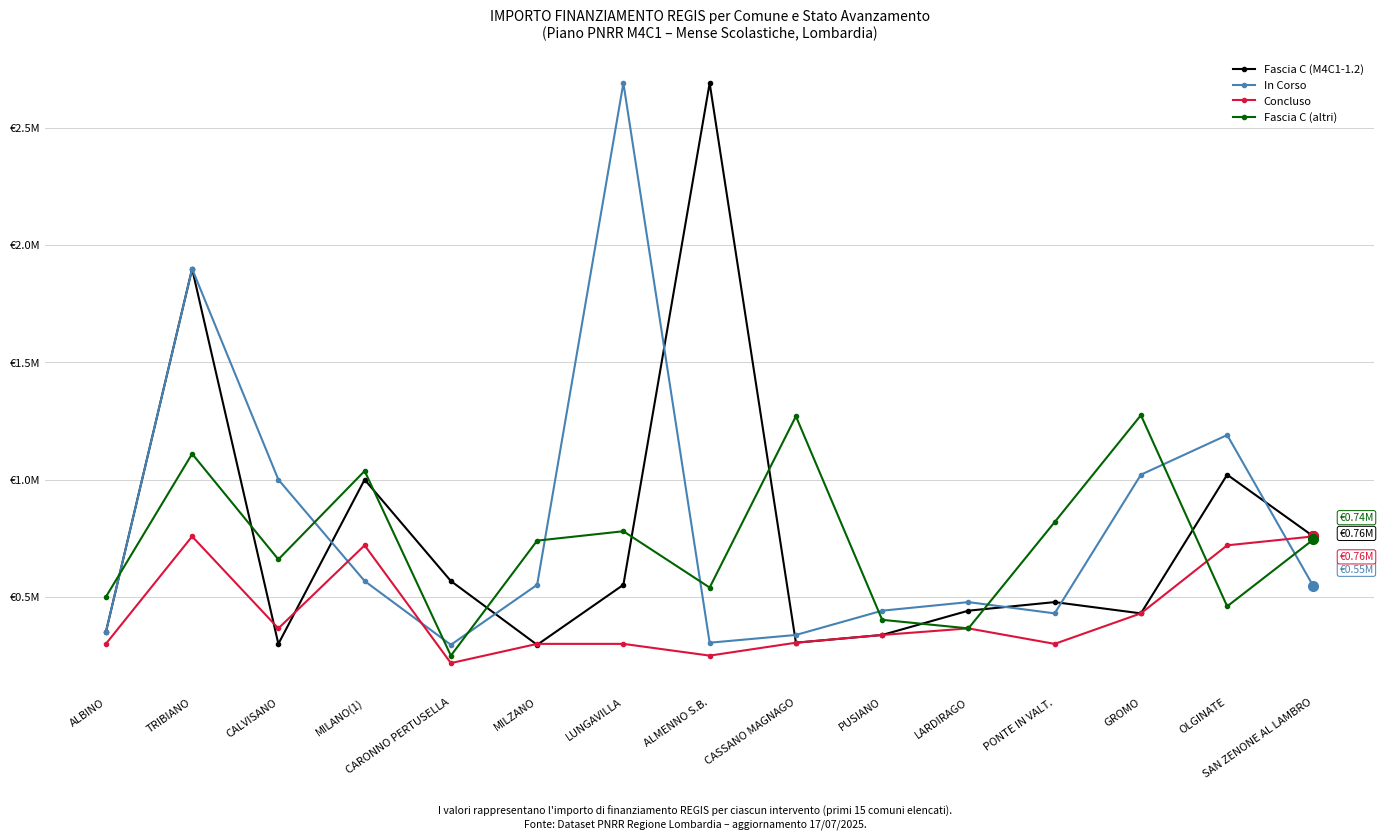

Which series has the largest total across all categories?

In Corso